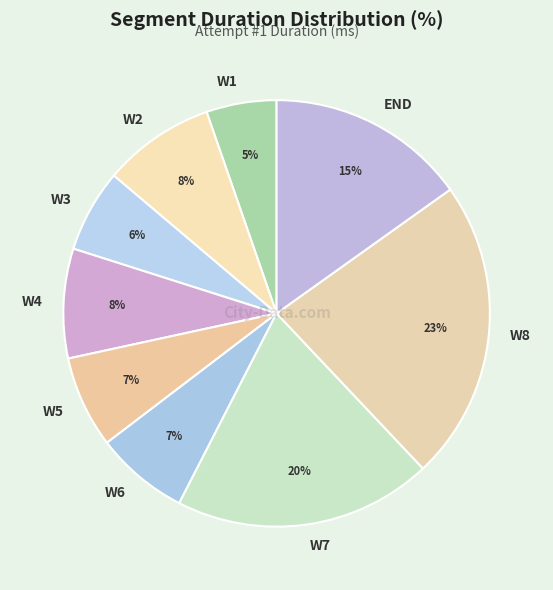

Count the number of slices in the pie.

9